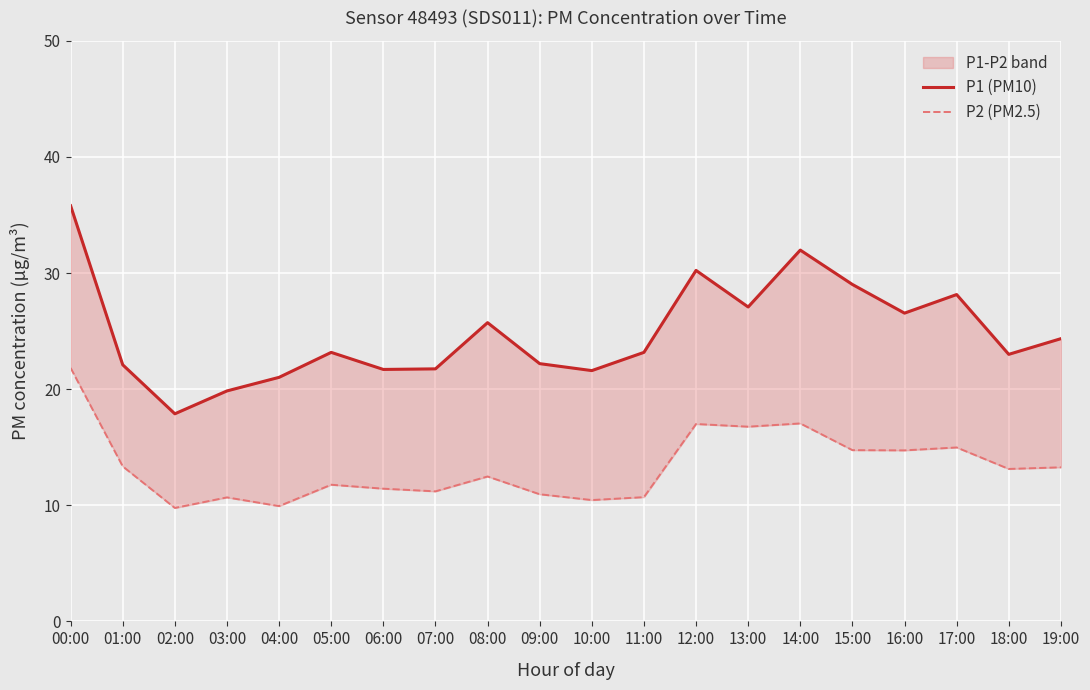

At 02:00, list the series in order from smallest to largest.

P2 (PM2.5), P1 (PM10)